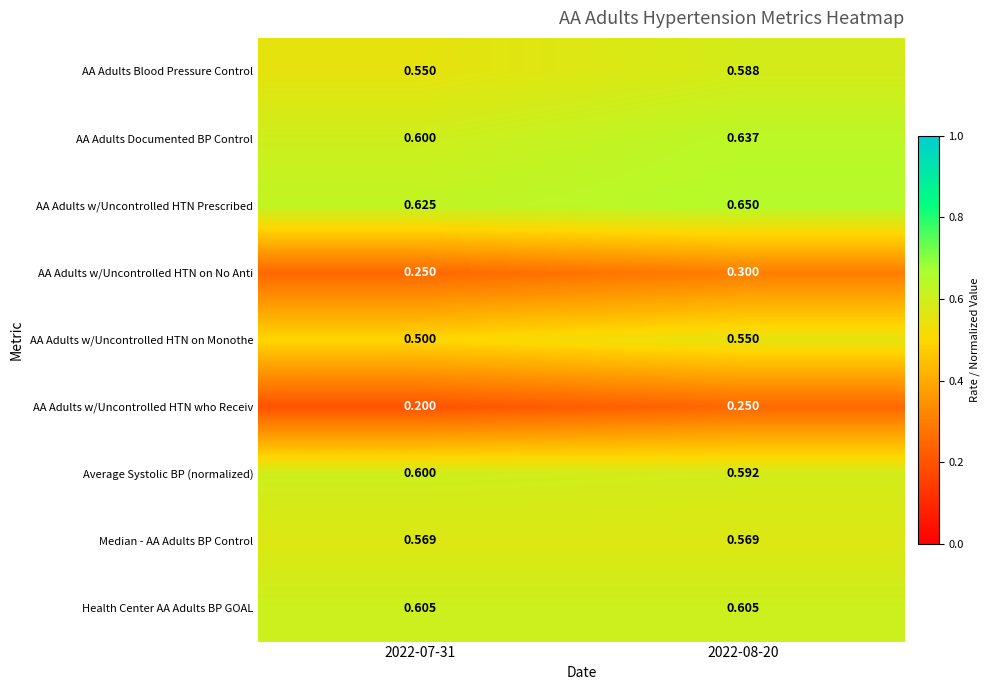

Which category has the lowest value across all series?

2022-07-31